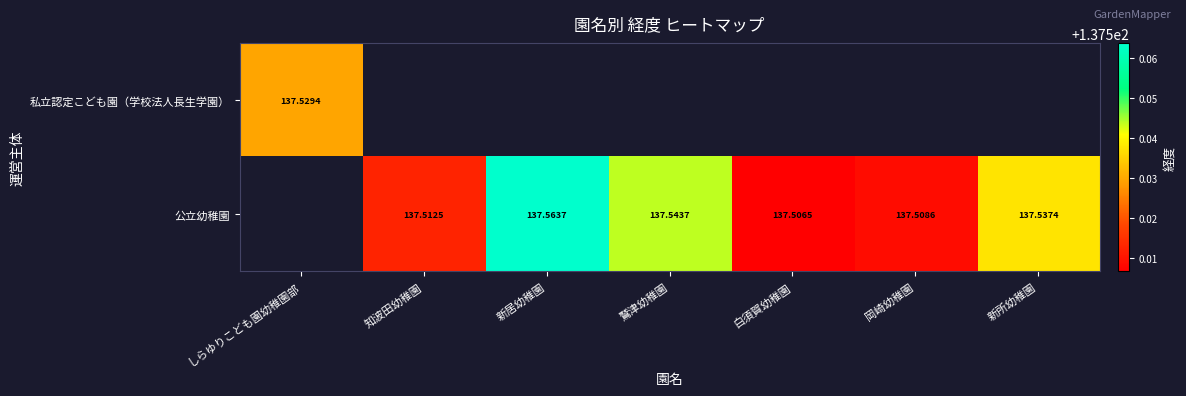

Which category has the lowest value in the 私立認定こども園（学校法人長生学園） series?

しらゆりこども園幼稚園部